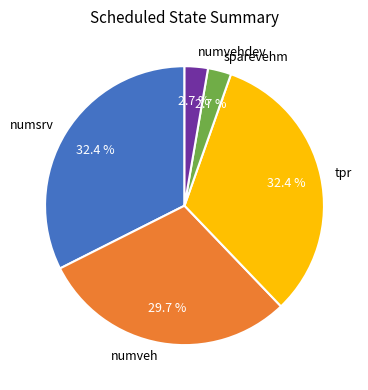

What is the total percentage of sparevehm and numvehdev?

5.4%